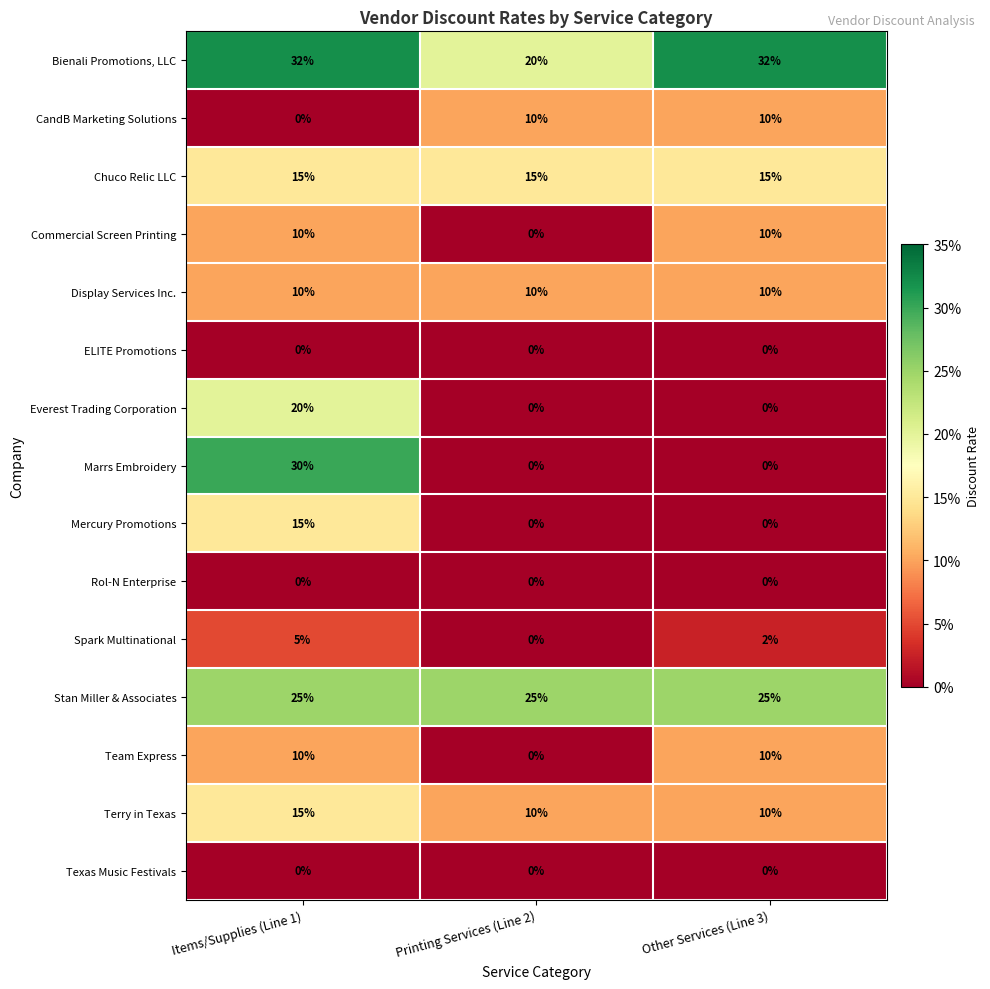

At which category is the sum across all series the highest?

Items/Supplies (Line 1)